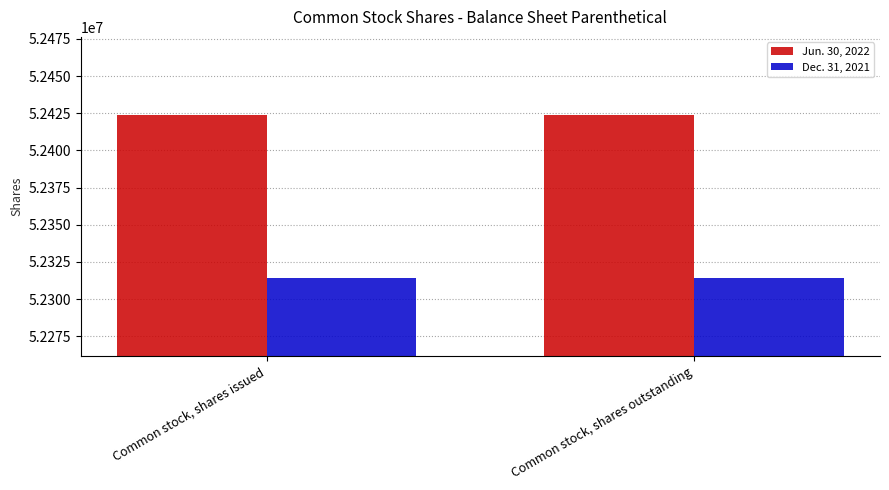

What is the label of the 1st bar from the right?

Common stock, shares outstanding